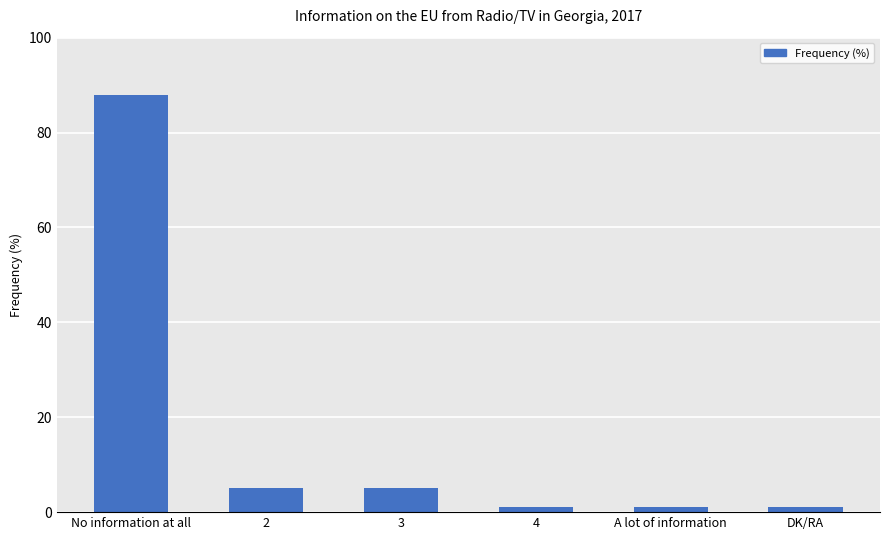

What is the greatest value displayed?

88